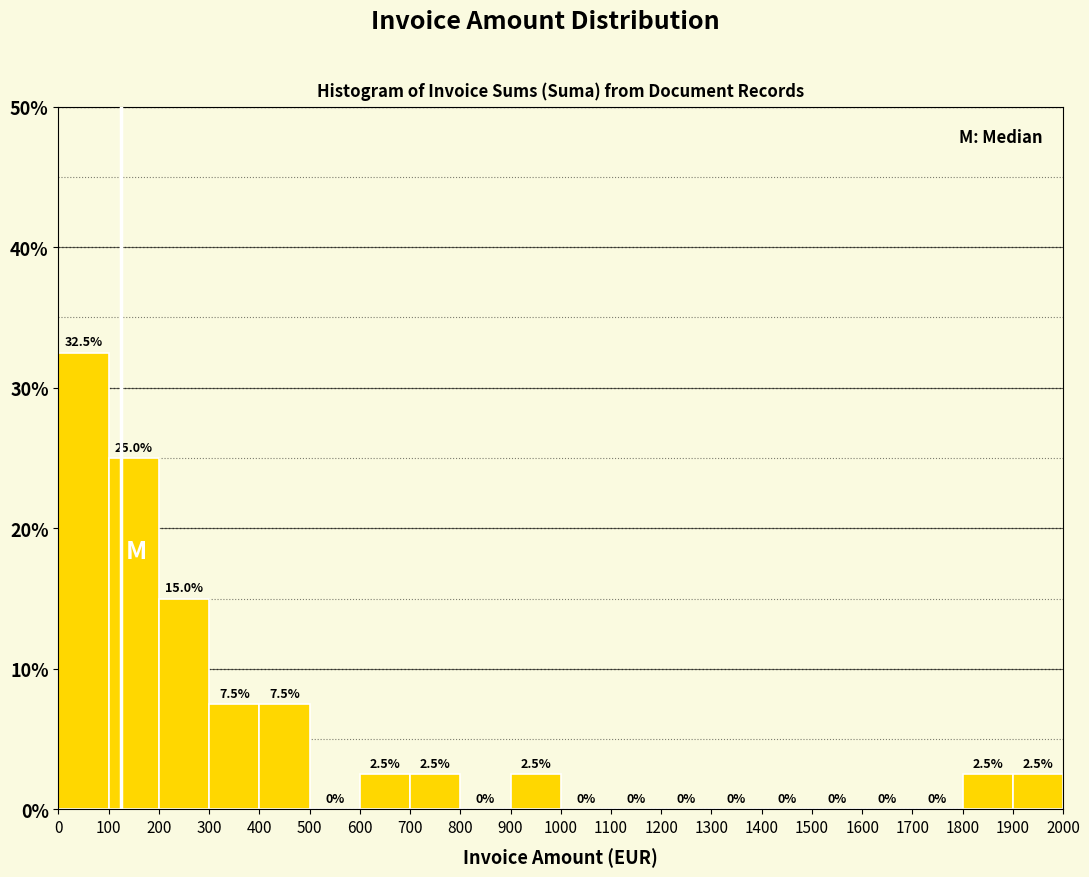

What is the height of the bar covering 300 to 400 on the x-axis?

7.5